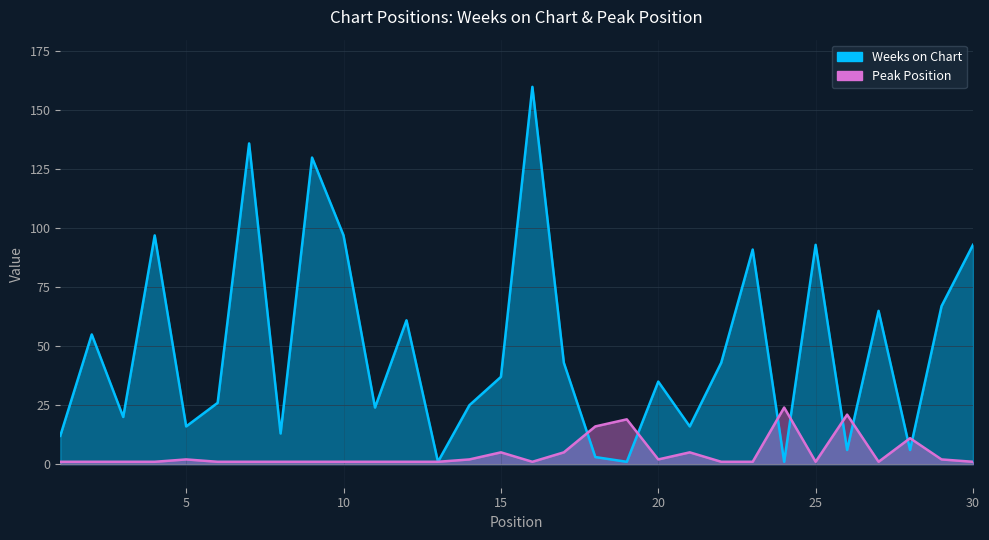

At which label is Weeks on Chart closest to 80?

23